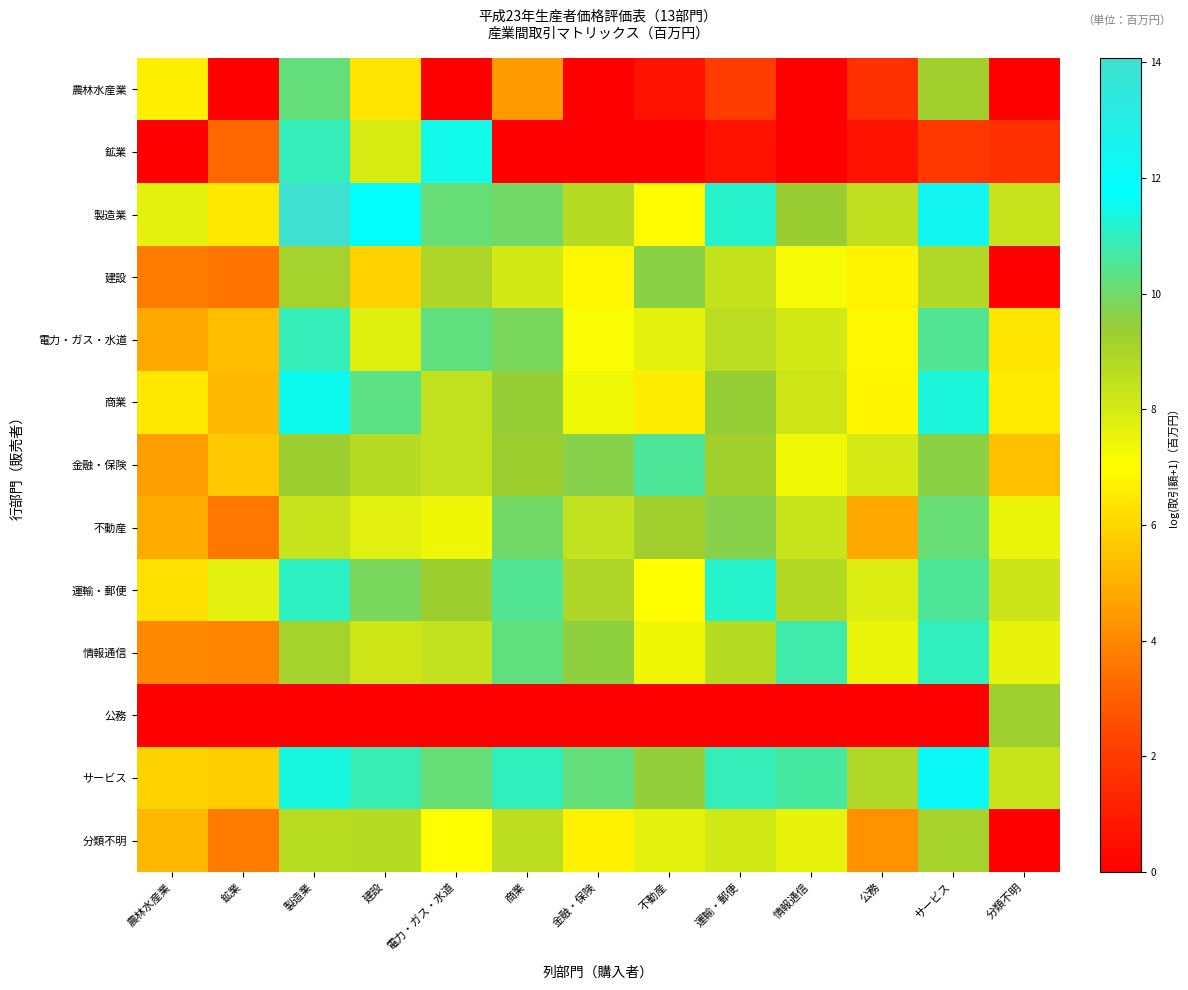

Reading left to right, transcribe all the data shown in this chart.

農林水産業: 農林水産業=6.6	鉱業=0.0	製造業=10.2	建設=6.3	電力・ガス・水道=0.0	商業=4.5	金融・保険=0.0	不動産=0.7	運輸・郵便=2.1	情報通信=0.0	公務=1.6	サービス=9.2	分類不明=0.0
鉱業: 農林水産業=0.0	鉱業=3.2	製造業=10.9	建設=8.0	電力・ガス・水道=11.4	商業=0.0	金融・保険=0.0	不動産=0.0	運輸・郵便=0.7	情報通信=0.0	公務=0.7	サービス=1.9	分類不明=1.6
製造業: 農林水産業=7.7	鉱業=6.5	製造業=14.1	建設=11.7	電力・ガス・水道=10.1	商業=10.0	金融・保険=8.7	不動産=7.0	運輸・郵便=11.1	情報通信=9.3	公務=8.5	サービス=12.4	分類不明=8.3
建設: 農林水産業=3.7	鉱業=3.6	製造業=9.1	建設=5.9	電力・ガス・水道=8.9	商業=8.1	金融・保険=6.8	不動産=9.6	運輸・郵便=8.4	情報通信=7.3	公務=6.7	サービス=8.8	分類不明=0.0
電力・ガス・水道: 農林水産業=4.8	鉱業=5.4	製造業=10.9	建設=7.8	電力・ガス・水道=10.3	商業=9.9	金融・保険=7.2	不動産=7.7	運輸・郵便=8.6	情報通信=8.1	公務=6.8	サービス=10.5	分類不明=6.4
商業: 農林水産業=6.4	鉱業=5.3	製造業=11.5	建設=10.3	電力・ガス・水道=8.4	商業=9.4	金融・保険=7.3	不動産=6.6	運輸・郵便=9.4	情報通信=8.2	公務=6.8	サービス=11.3	分類不明=6.5
金融・保険: 農林水産業=4.6	鉱業=5.6	製造業=9.3	建設=8.7	電力・ガス・水道=8.4	商業=9.3	金融・保険=9.6	不動産=10.5	運輸・郵便=9.2	情報通信=7.3	公務=8.0	サービス=9.6	分類不明=5.4
不動産: 農林水産業=4.8	鉱業=3.6	製造業=8.3	建設=7.7	電力・ガス・水道=7.4	商業=10.0	金融・保険=8.4	不動産=9.2	運輸・郵便=9.7	情報通信=8.3	公務=4.8	サービス=10.2	分類不明=7.5
運輸・郵便: 農林水産業=6.2	鉱業=7.7	製造業=11.0	建設=9.8	電力・ガス・水道=9.3	商業=10.5	金融・保険=8.9	不動産=7.0	運輸・郵便=11.1	情報通信=8.8	公務=7.8	サービス=10.5	分類不明=8.2
情報通信: 農林水産業=4.0	鉱業=3.9	製造業=9.1	建設=8.2	電力・ガス・水道=8.4	商業=10.2	金融・保険=9.5	不動産=7.4	運輸・郵便=8.7	情報通信=10.7	公務=7.5	サービス=10.9	分類不明=7.6
公務: 農林水産業=0.0	鉱業=0.0	製造業=0.0	建設=0.0	電力・ガス・水道=0.0	商業=0.0	金融・保険=0.0	不動産=0.0	運輸・郵便=0.0	情報通信=0.0	公務=0.0	サービス=0.0	分類不明=9.2
サービス: 農林水産業=5.9	鉱業=5.7	製造業=11.4	建設=10.8	電力・ガス・水道=10.2	商業=11.0	金融・保険=10.2	不動産=9.5	運輸・郵便=10.9	情報通信=10.7	公務=8.8	サービス=12.1	分類不明=8.3
分類不明: 農林水産業=5.2	鉱業=3.6	製造業=8.7	建設=8.7	電力・ガス・水道=7.0	商業=8.5	金融・保険=6.7	不動産=7.7	運輸・郵便=8.1	情報通信=7.6	公務=4.3	サービス=9.1	分類不明=0.0